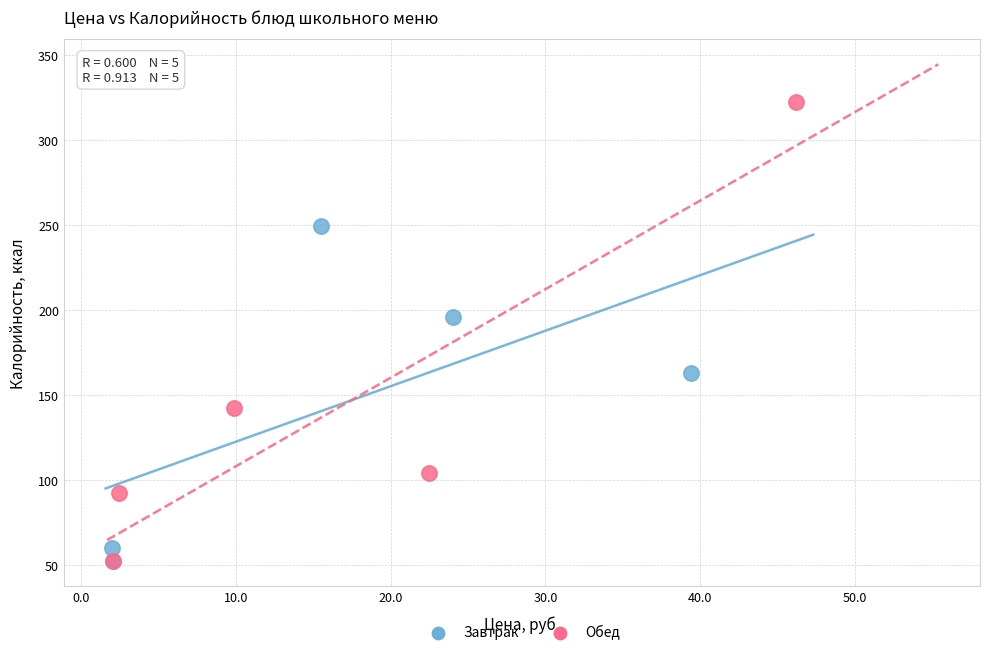

What are all the series names shown in the legend?

Завтрак, Обед